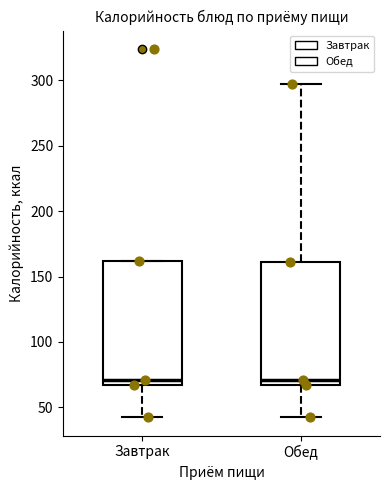

Where is the lower edge of the box for Обед on the y-axis? The values are not printed on the chart, so give them approximately, as read against the axis.

65